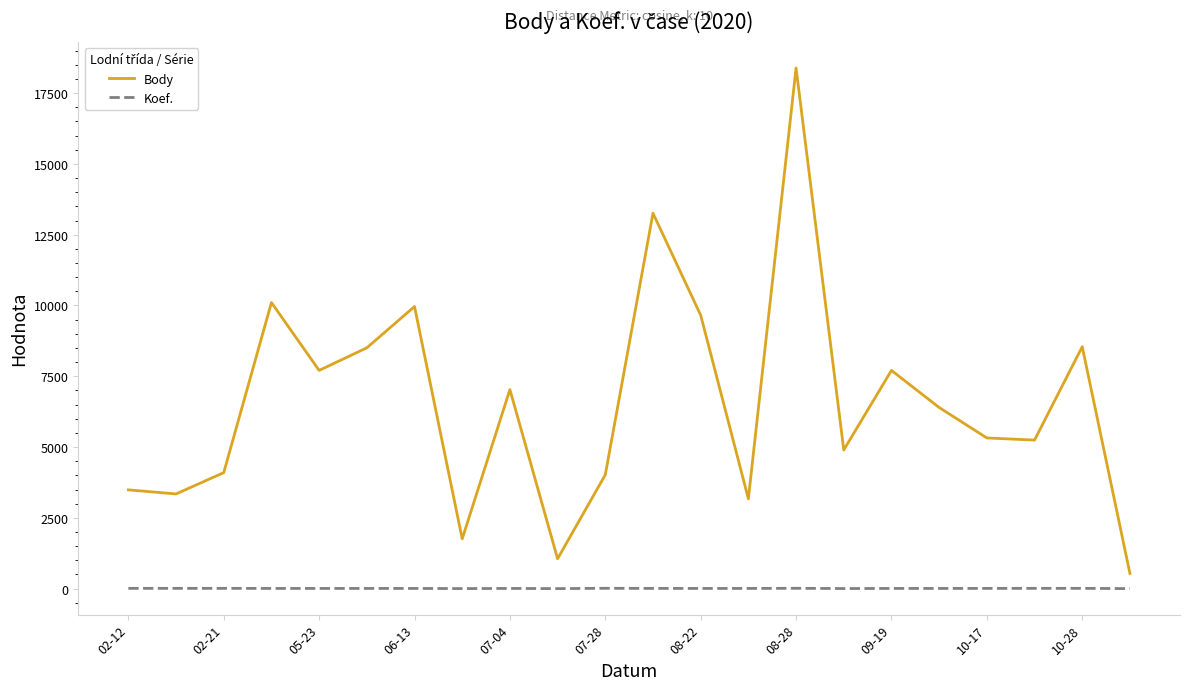

Which series has the largest range (max minus min)?

Body